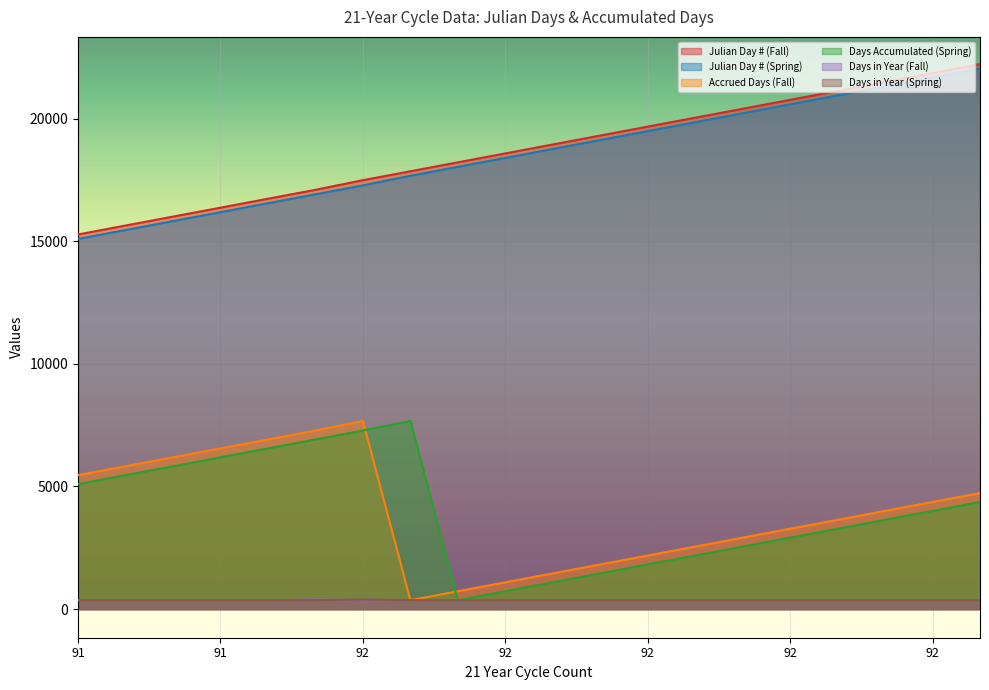

What is the sum of the Days in Year (Fall) values at 92 and 92?

728